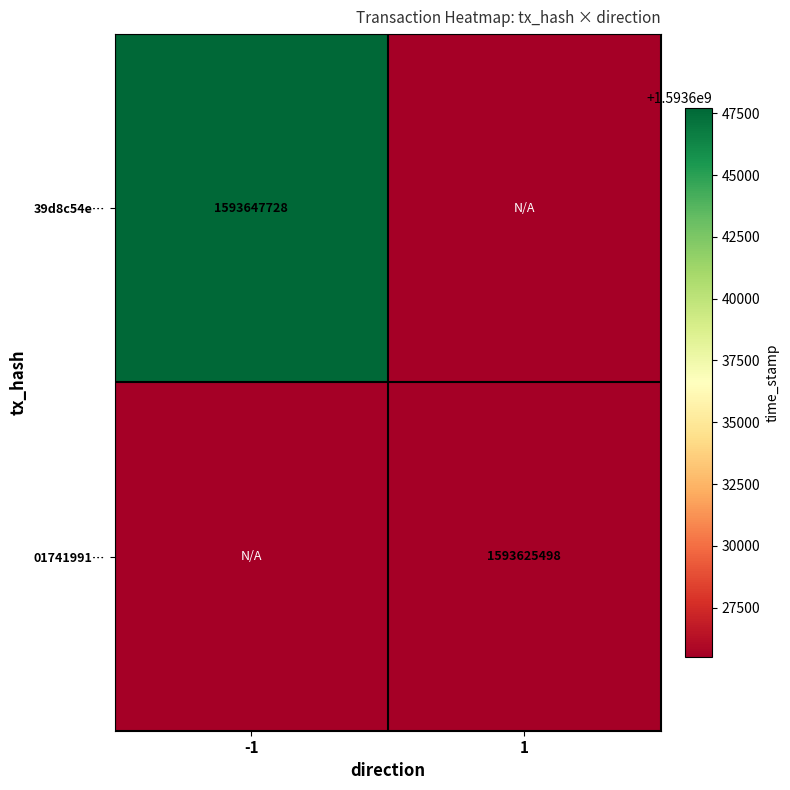

Is it true that 01741991… equals 1593625498 at 1?

True